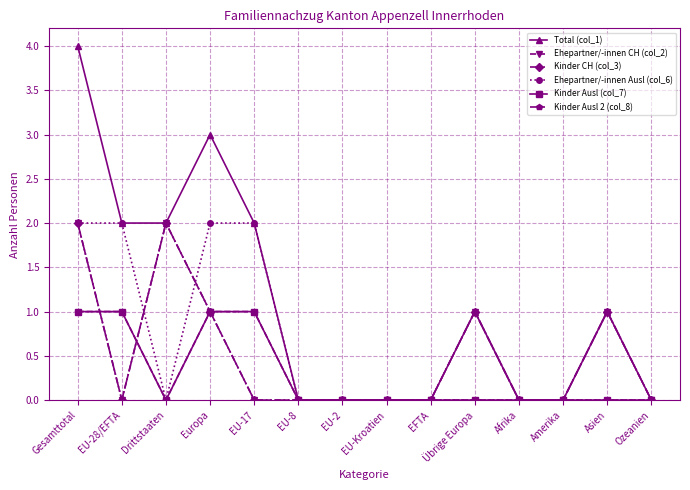

Between Amerika and Ozeanien, which series saw the biggest shift?

Total (col_1)